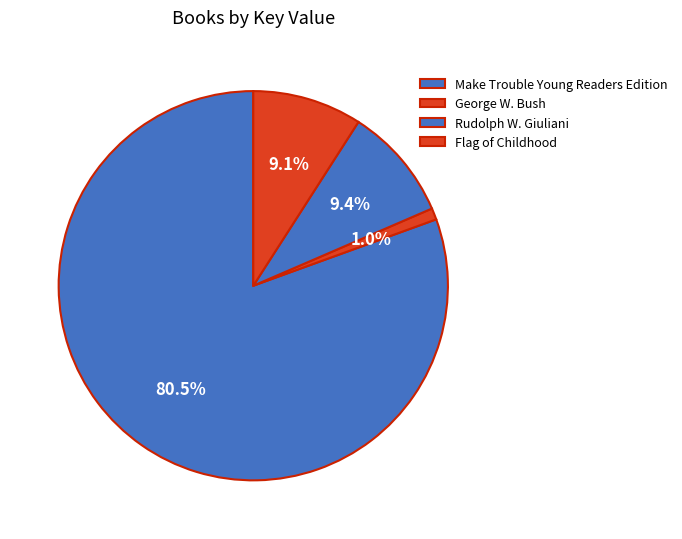

To the nearest percent, what is the difference between the Rudolph W. Giuliani and Make Trouble Young Readers Edition slice percentages?

71%